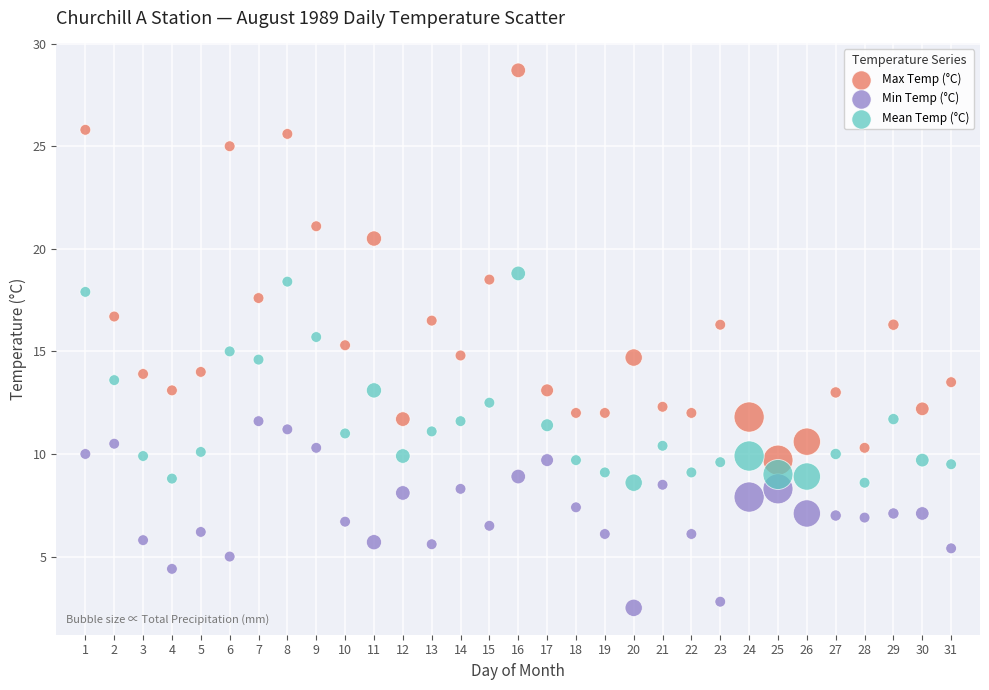

Which series has the largest Y range (max minus min)?

Max Temp (°C)